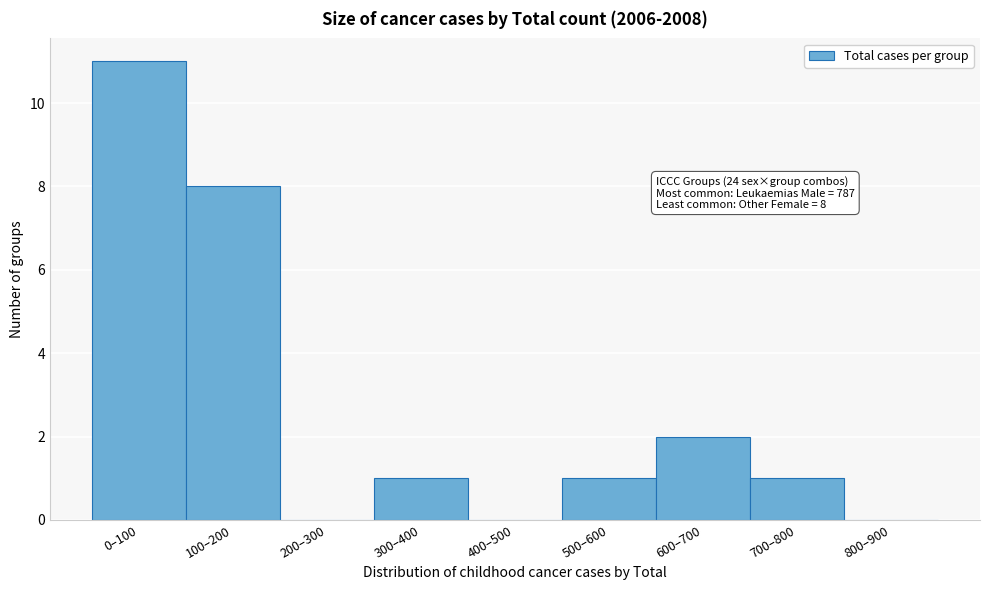

Reading right to left, what are all the values shown in this chart?

800–900=0	700–800=1	600–700=2	500–600=1	400–500=0	300–400=1	200–300=0	100–200=8	0–100=11